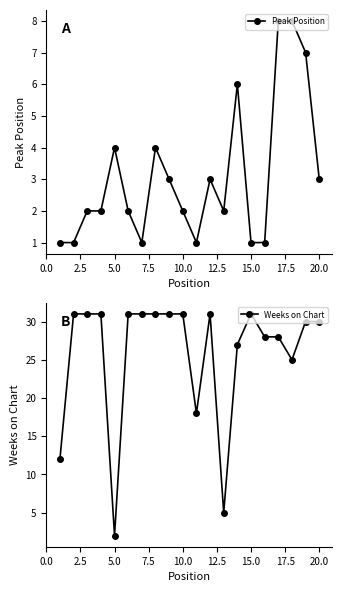

What is the maximum value for Peak Position?

8